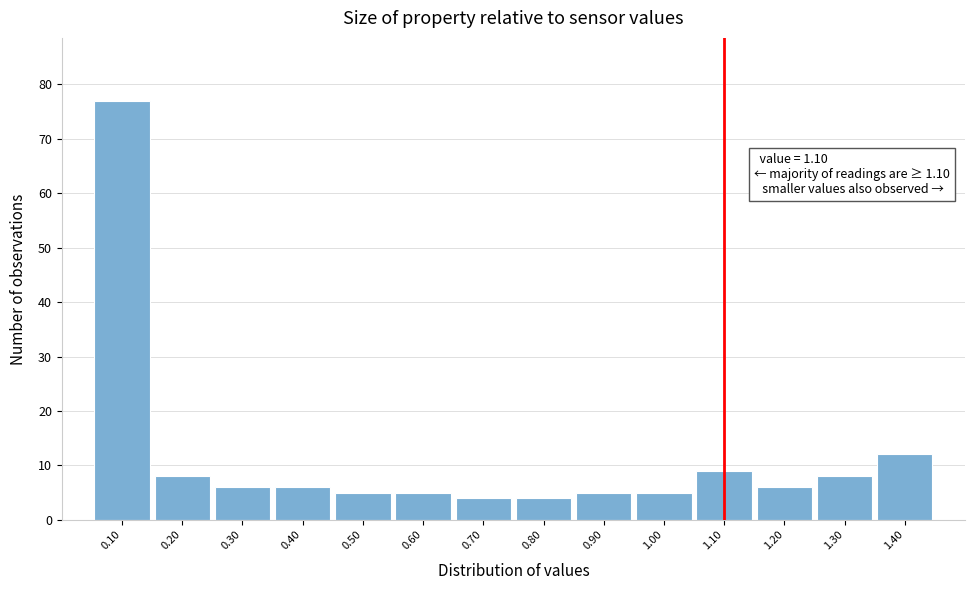

Which range on the x-axis has the tallest bar?

0.05 to 0.15